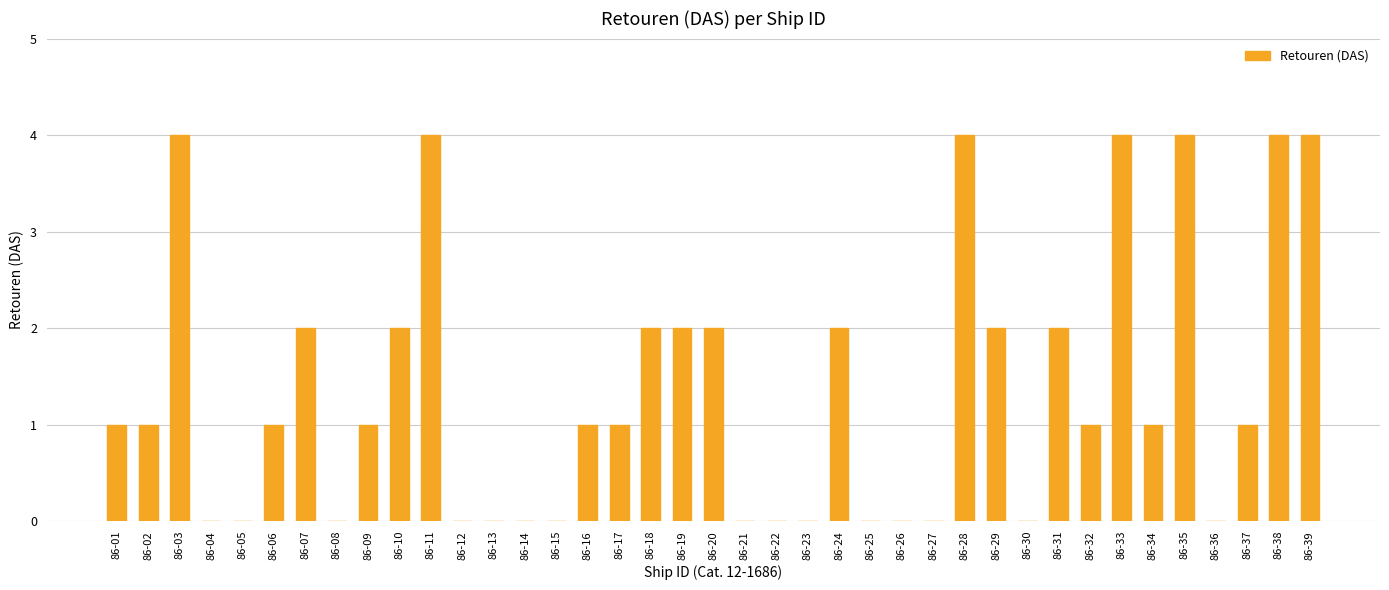

The value at 86-15 is -2. True or false?

False